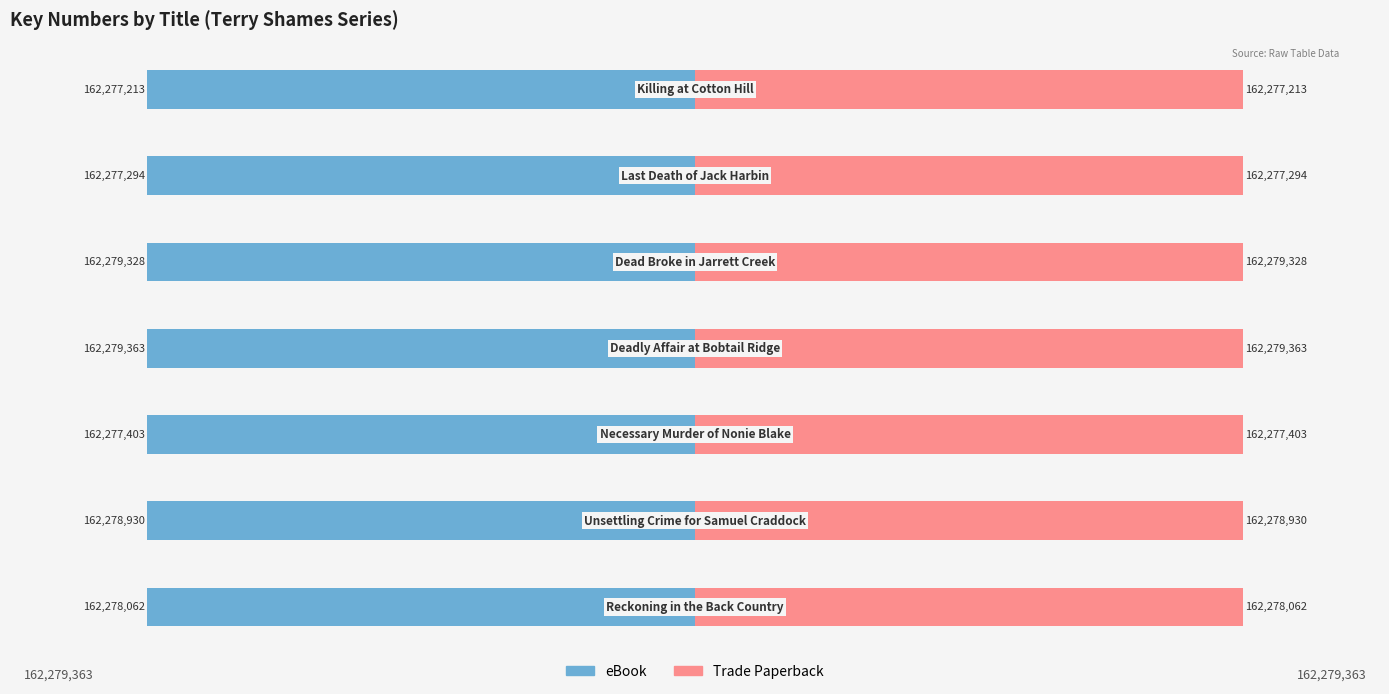

Reading left to right, transcribe all the data shown in this chart.

eBook: −2.5=-162278062	−2.0=-162278930	−1.5=-162277403	−1.0=-162279363	−0.5=-162279328	0.0=-162277294	0.5=-162277213
Trade Paperback: −2.5=162278062	−2.0=162278930	−1.5=162277403	−1.0=162279363	−0.5=162279328	0.0=162277294	0.5=162277213